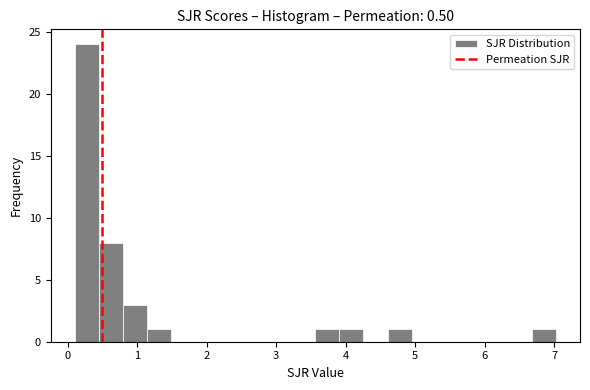

Read against the x-axis, roughly where is the centre of the tallest bar?

0.3